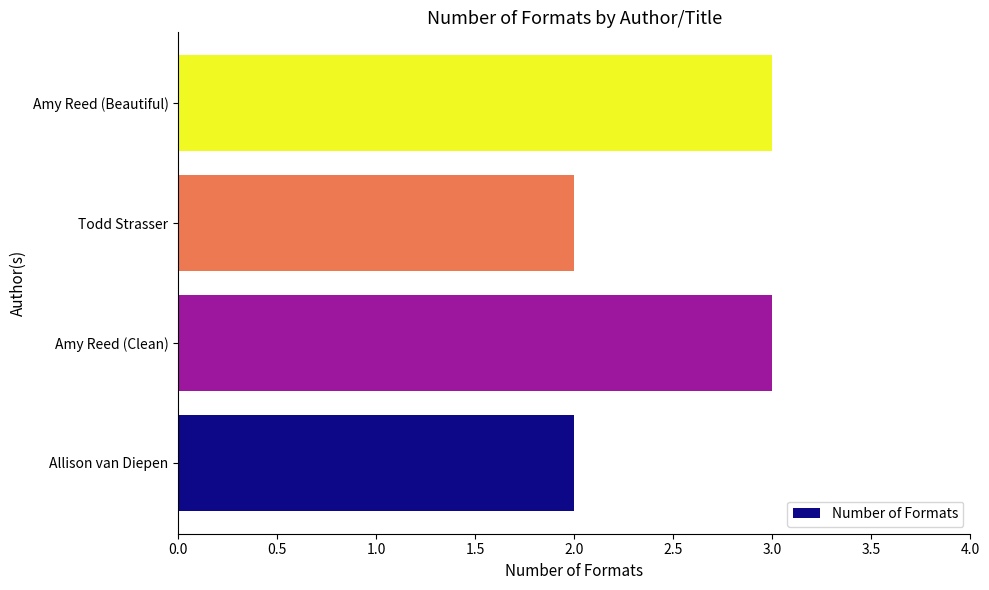

What is the maximum value shown in the chart?

3